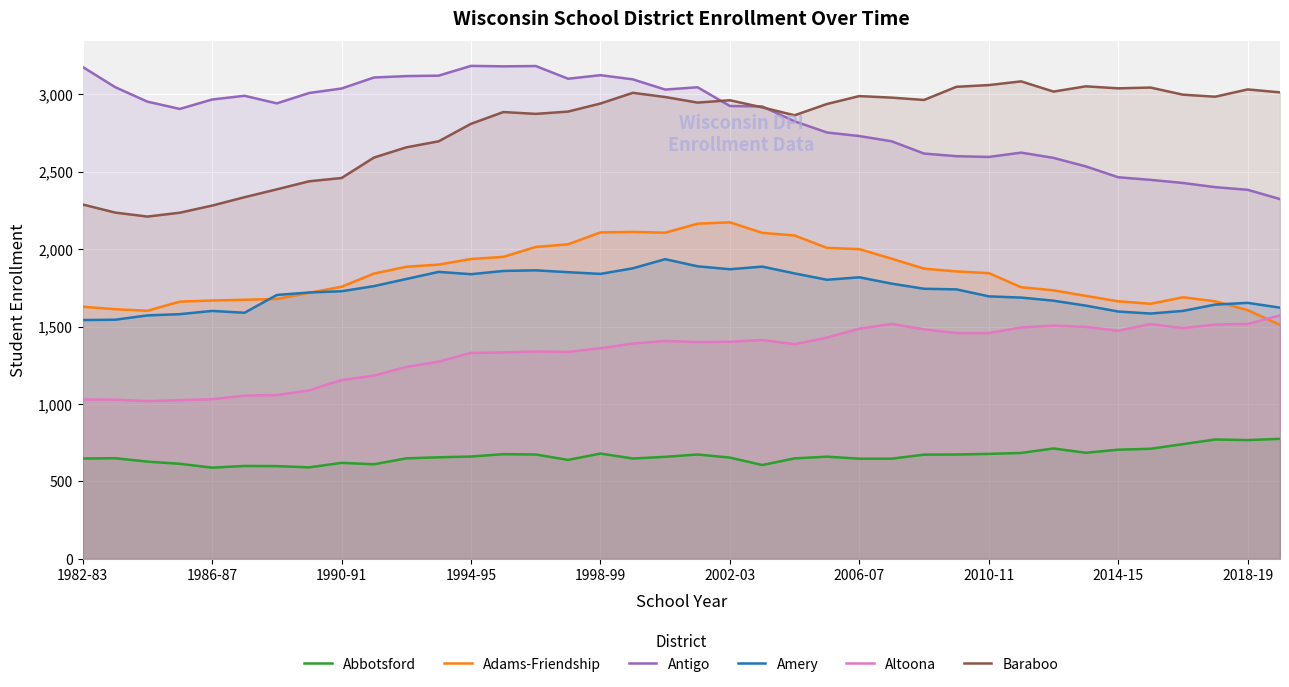

True or false: Amery and Altoona cross at least once.

False